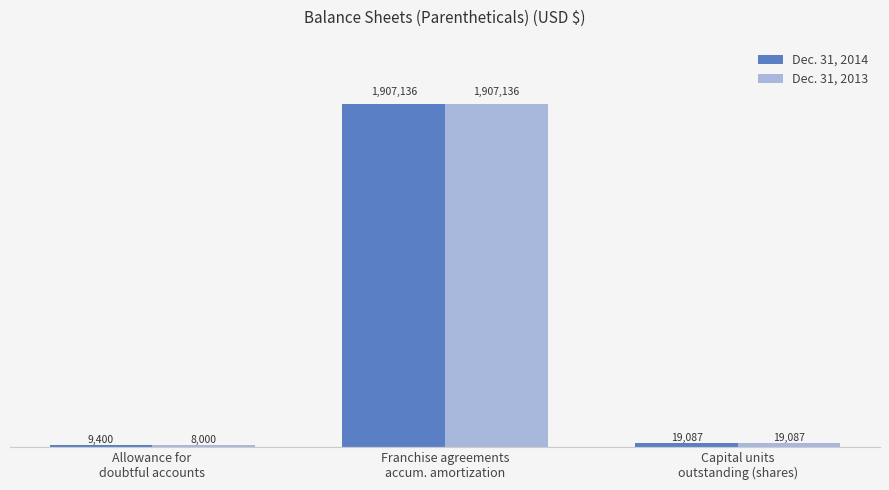

Does the chart contain any negative values?

No